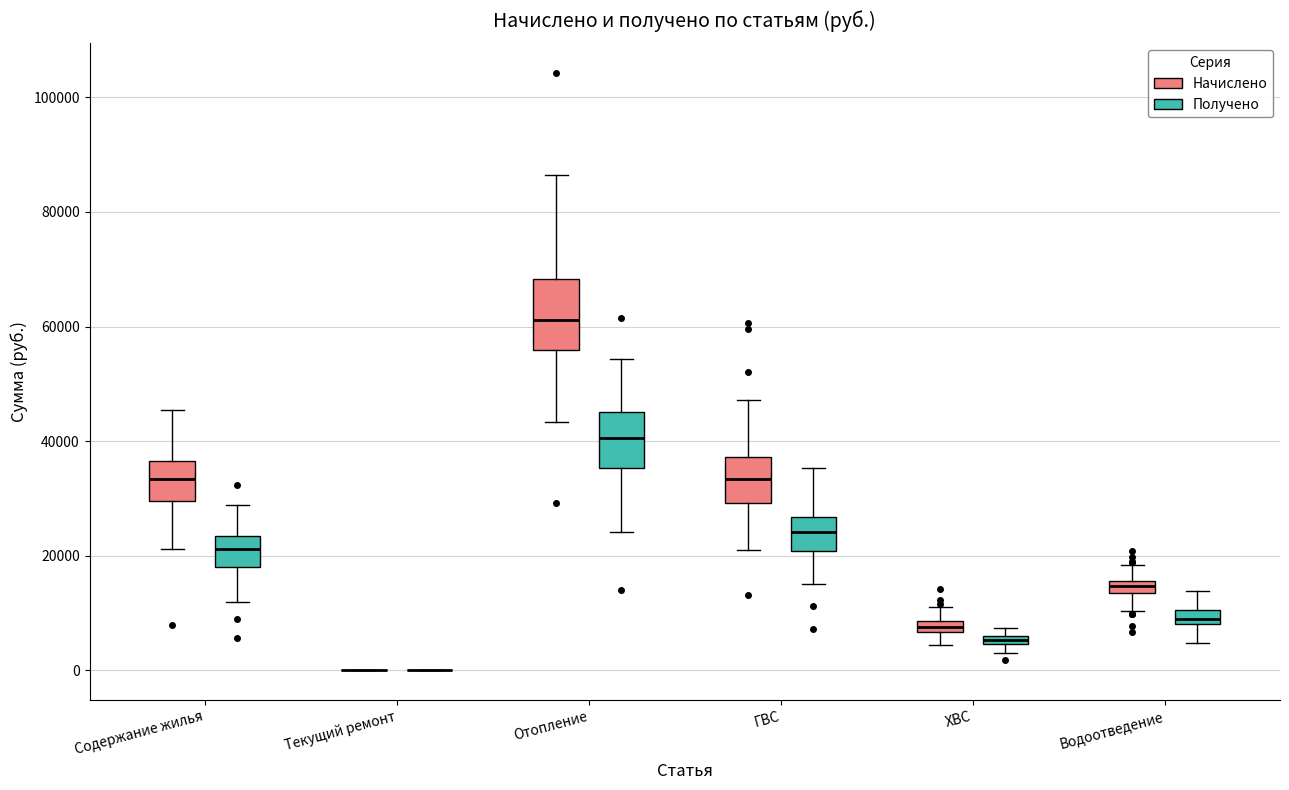

Which box is the tallest, from its lower edge to its upper edge?

Отопление (Начислено)